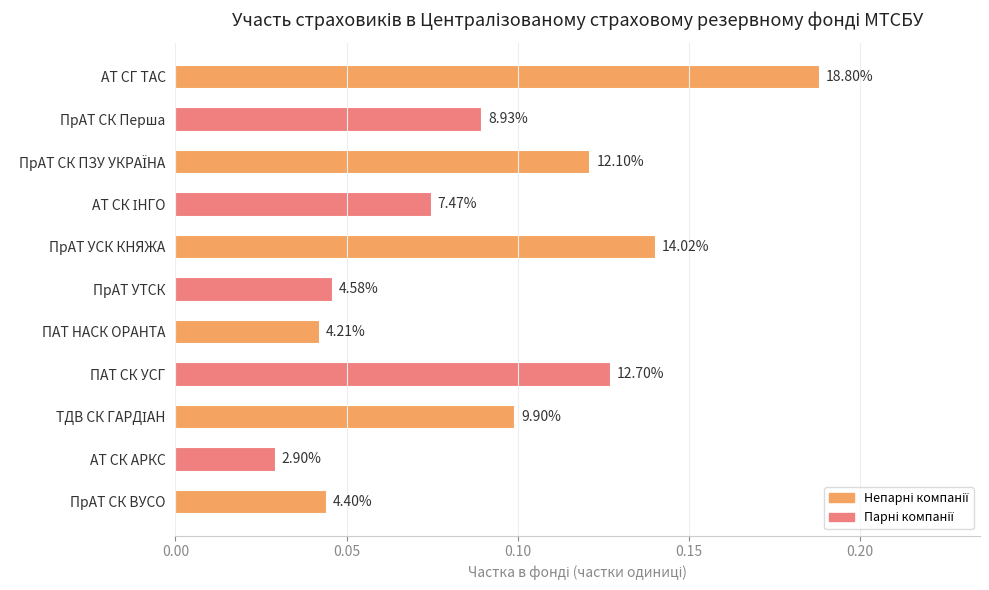

What is the difference between the maximum and minimum values?

0.2